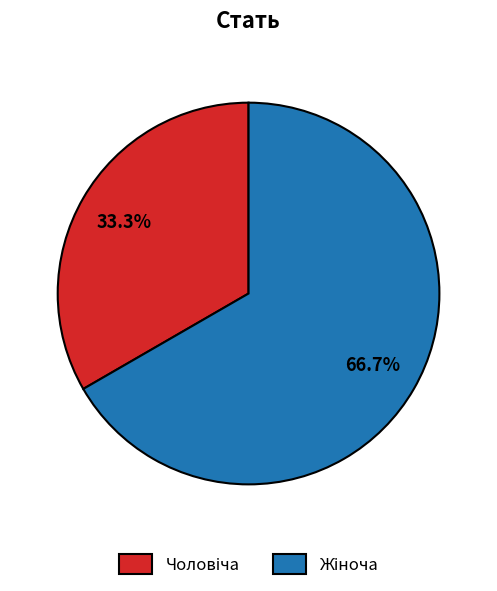

To the nearest percent, what is the difference between the largest and smallest slice percentages?

33%